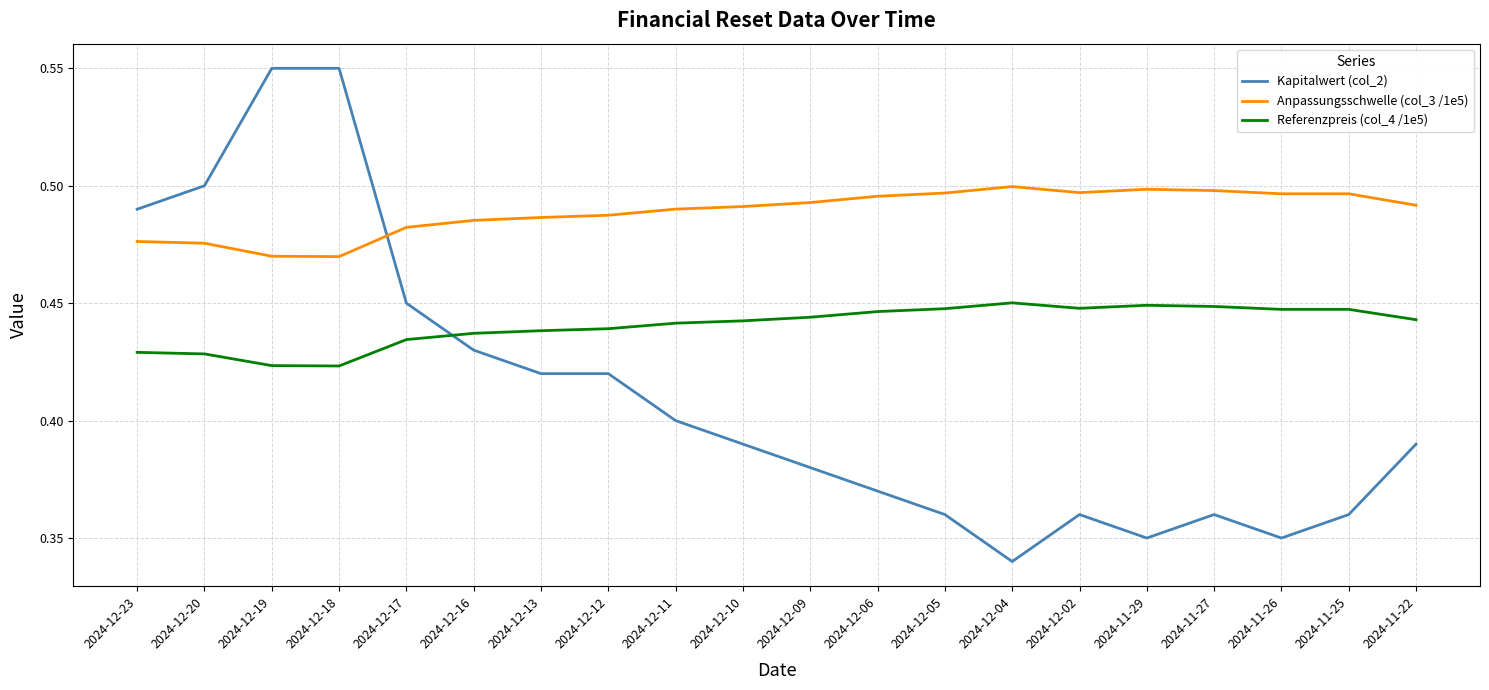

What is the total value across all series at 2024-12-02?

1.3